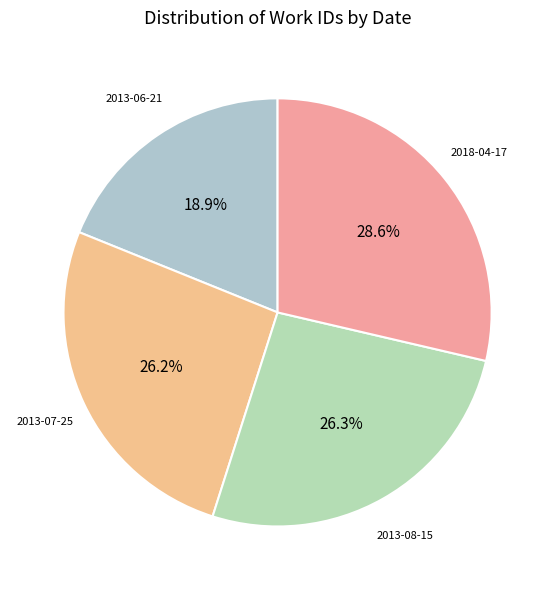

Count the number of slices in the pie.

4